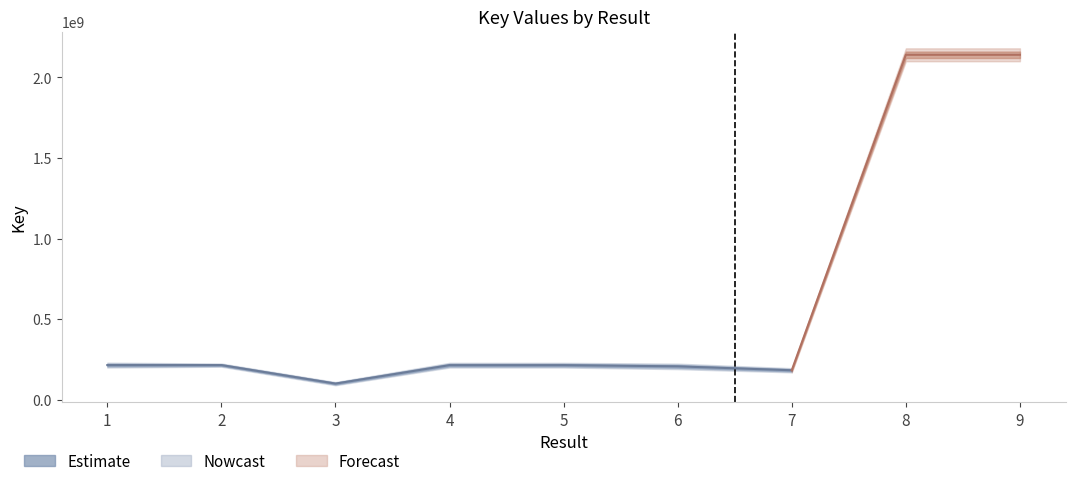

At which label does the data first exceed 214692360?

1